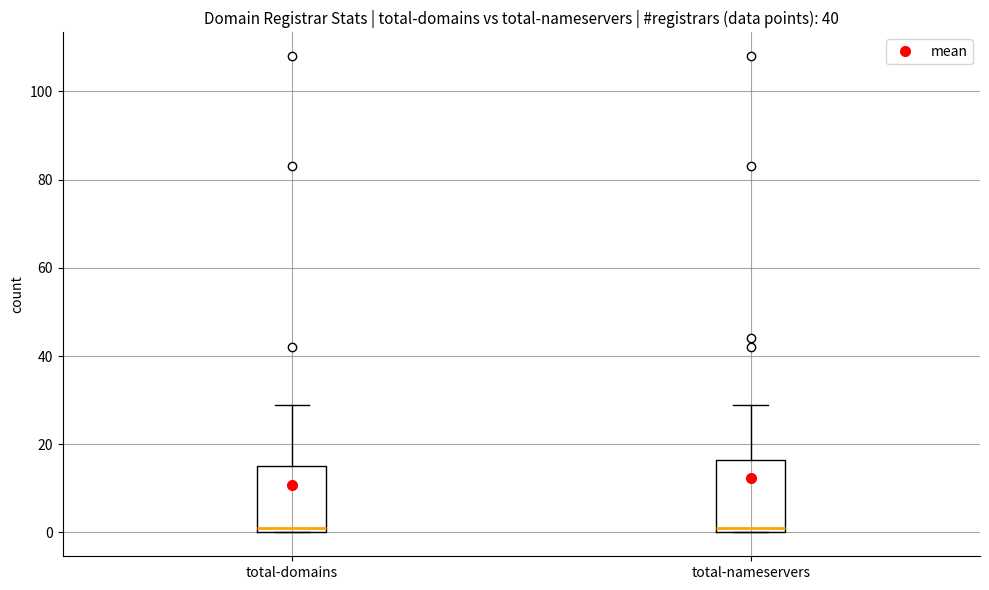

Reading left to right, read every box against the y-axis: the position of its median line, the range the box covers, and the ends of its whiskers. The values are not printed on the chart, so give them approximately, as read against the axis.

total-domains: median 2, box 0 to 16, whiskers 0 to 30
total-nameservers: median 2, box 0 to 16, whiskers 0 to 30